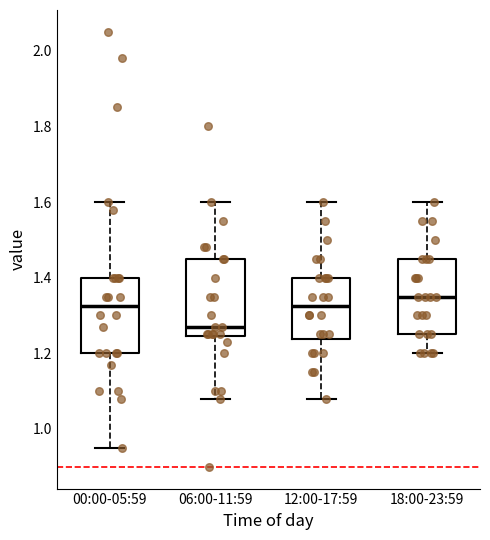

Which box's median line is the lowest?

06:00-11:59